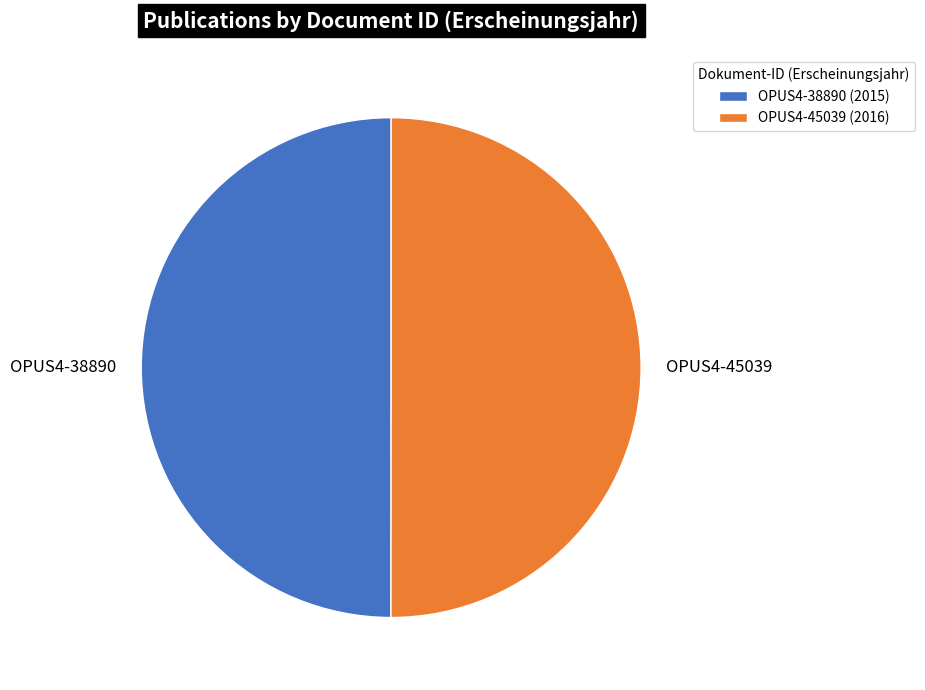

Approximately how many times larger is the value at OPUS4-45039 compared to OPUS4-38890?

1.0